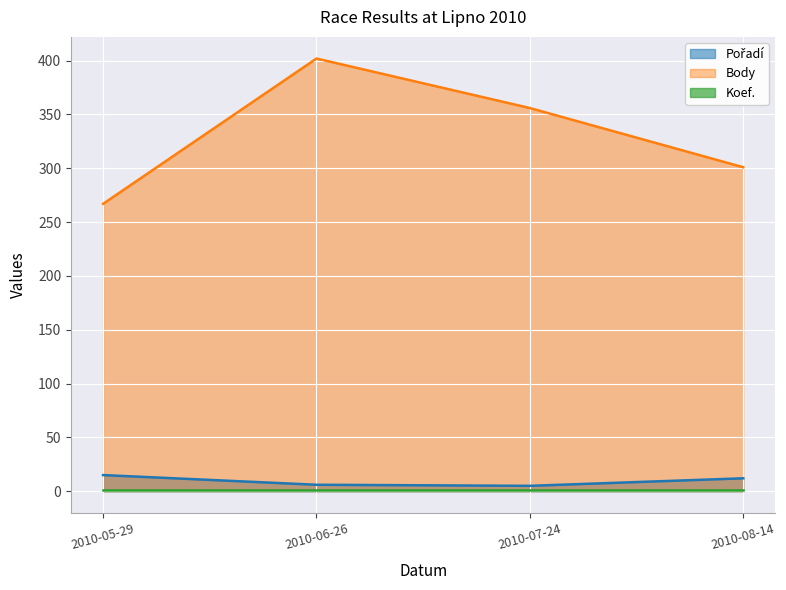

What is the average value of the Pořadí series?

10